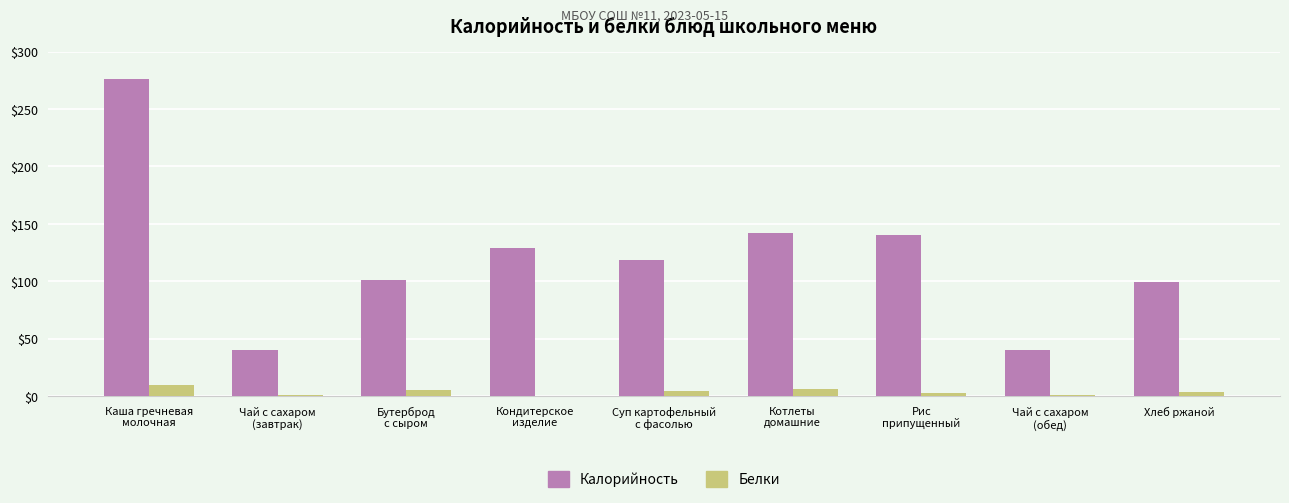

What is the sum of all Белки values?

32.3